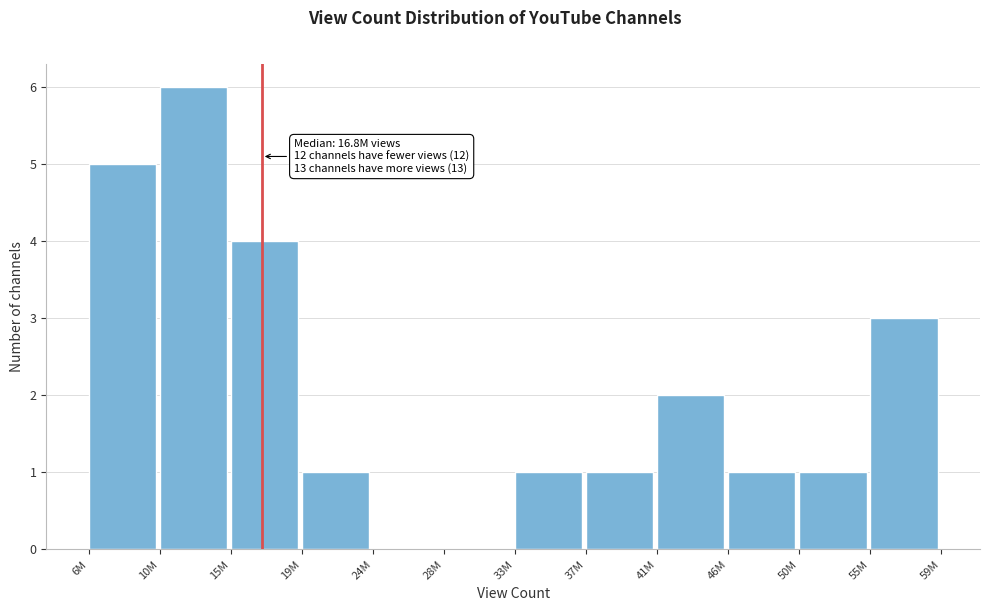

Reading right to left, list all the values displayed in this chart.

55M=3	50M=1	46M=1	41M=2	37M=1	33M=1	28M=0	24M=0	19M=1	15M=4	10M=6	6M=5